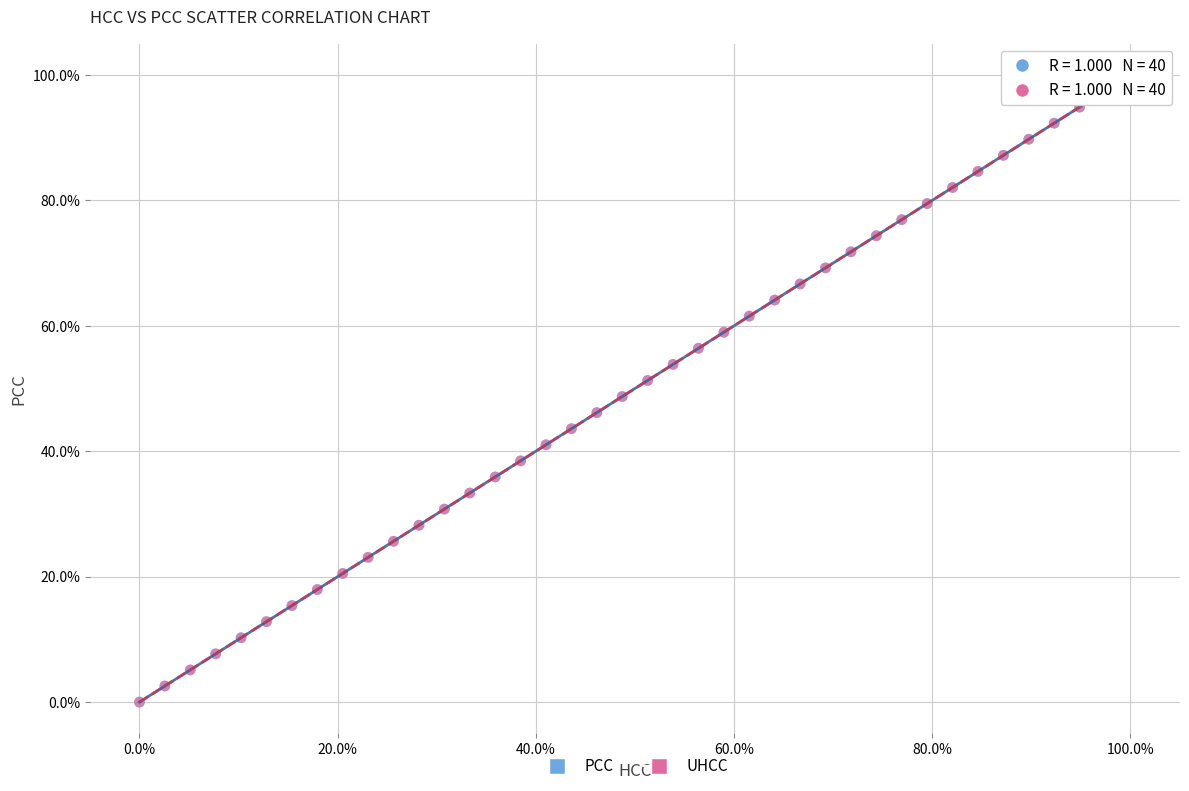

What are all the series names shown in the legend?

PCC, UHCC